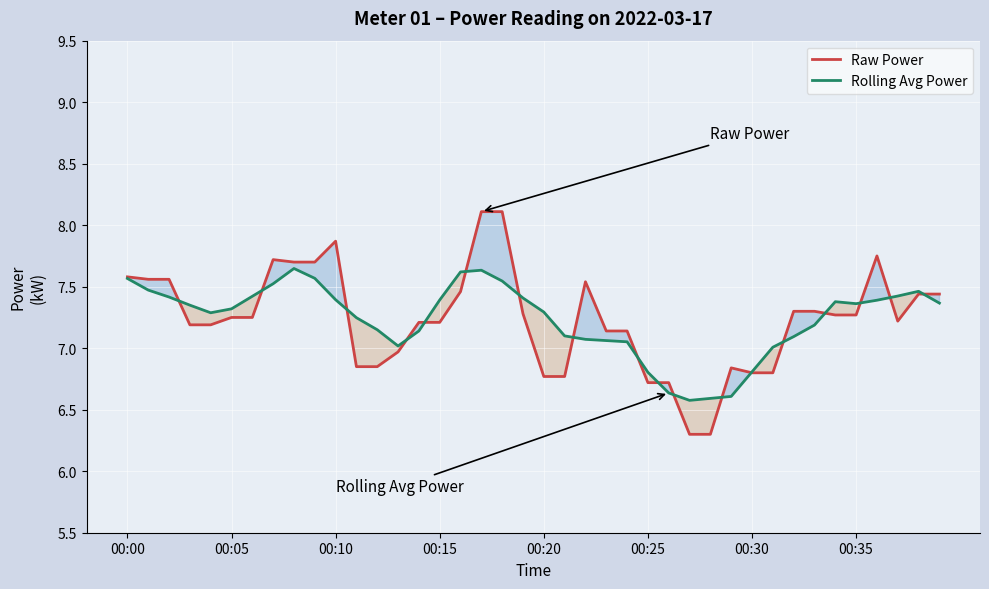

The Raw Power series shows 13.8 at 36. True or false?

False